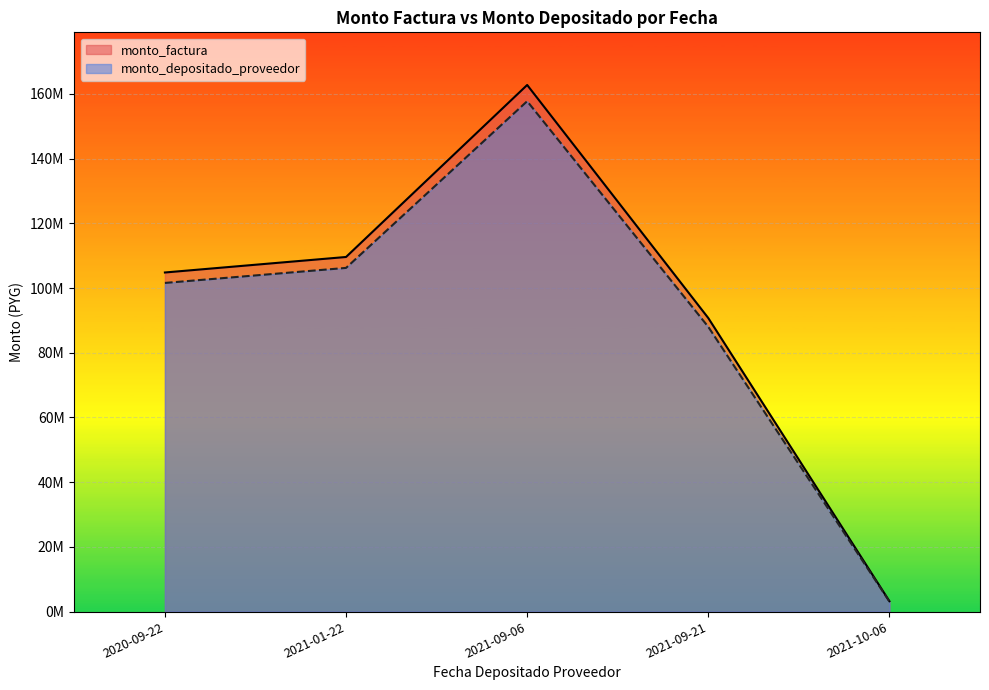

Which series changed the most between 2021-09-21 and 2021-09-21?

monto_factura